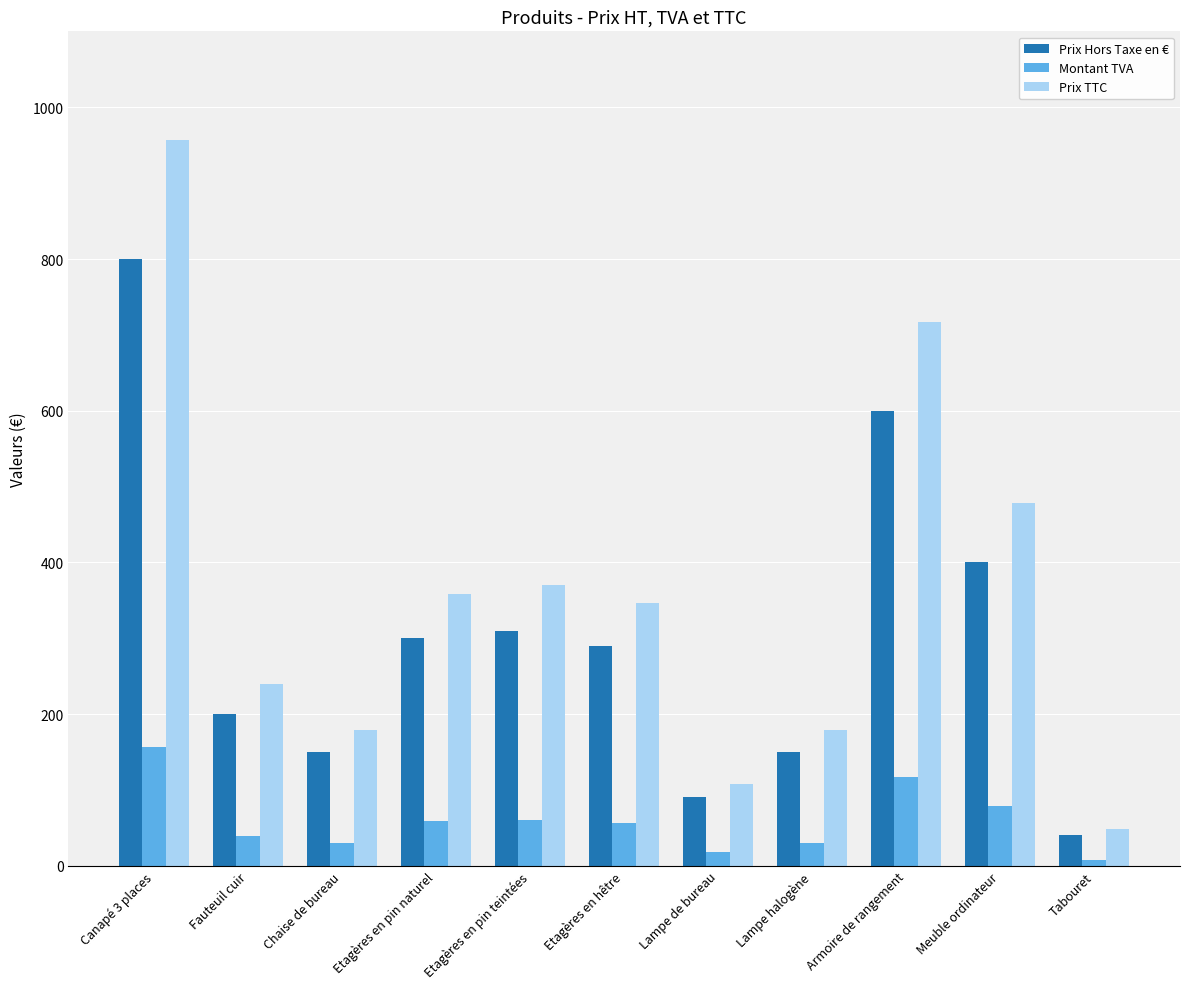

What is the sum of the Prix Hors Taxe en € values at Lampe de bureau and Armoire de rangement?

690.0